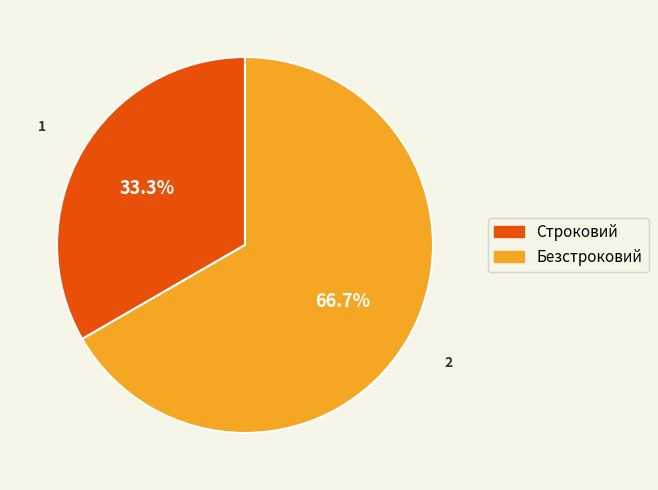

To the nearest percent, what is the difference between the largest and smallest slice percentages?

33%